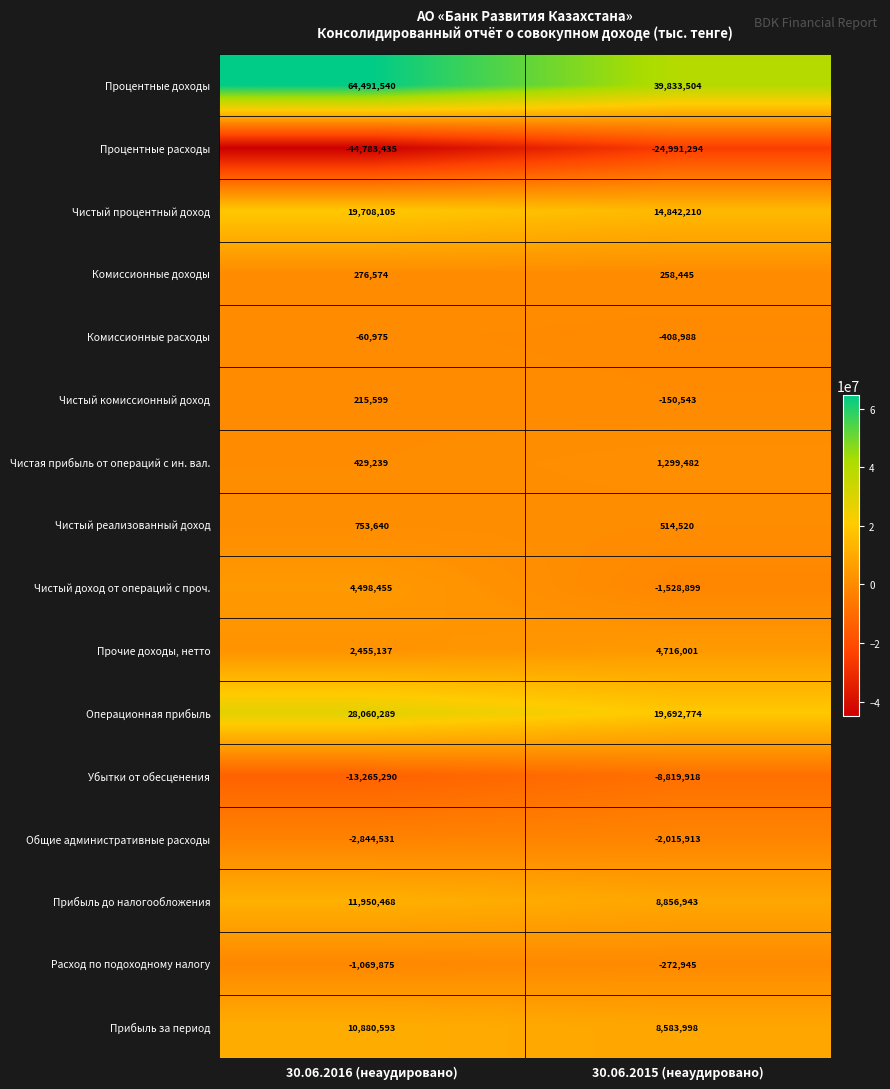

Is it true that Прибыль до налогообложения equals 8856943 at 30.06.2015 (неаудировано)?

True